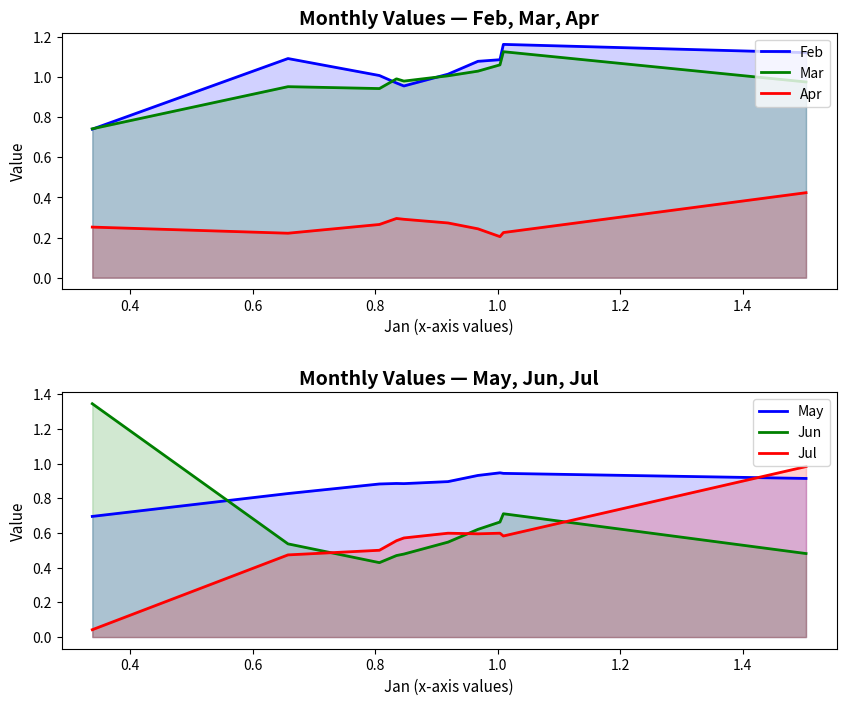

What is the maximum value shown in the chart?

1.3